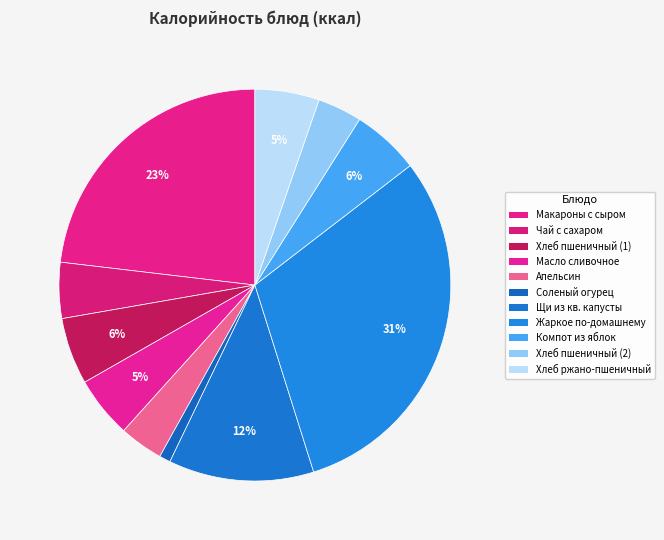

Count the number of slices in the pie.

11